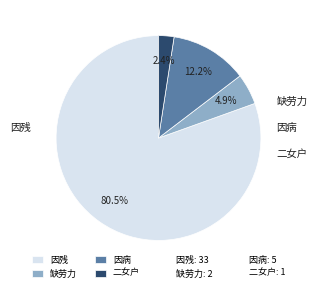

How many segments does this pie chart have?

4